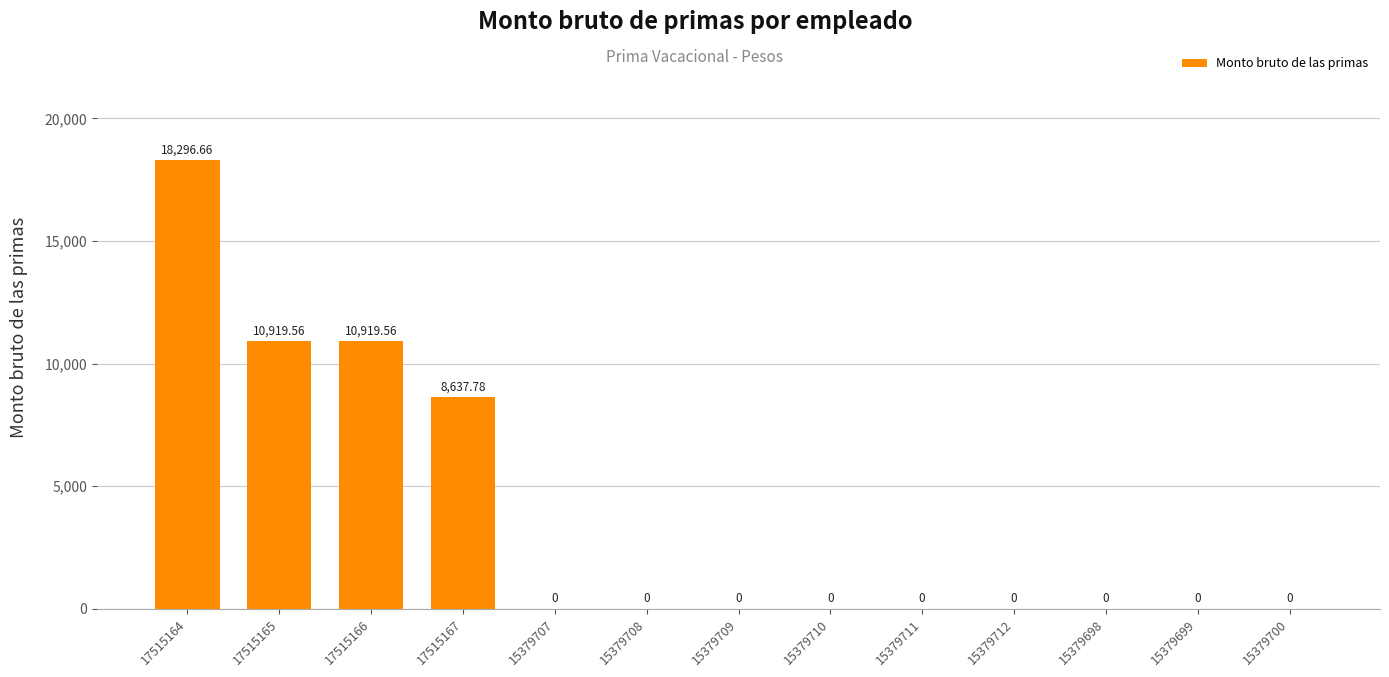

The chart shows a value of 11364.1 at 15379698. True or false?

False